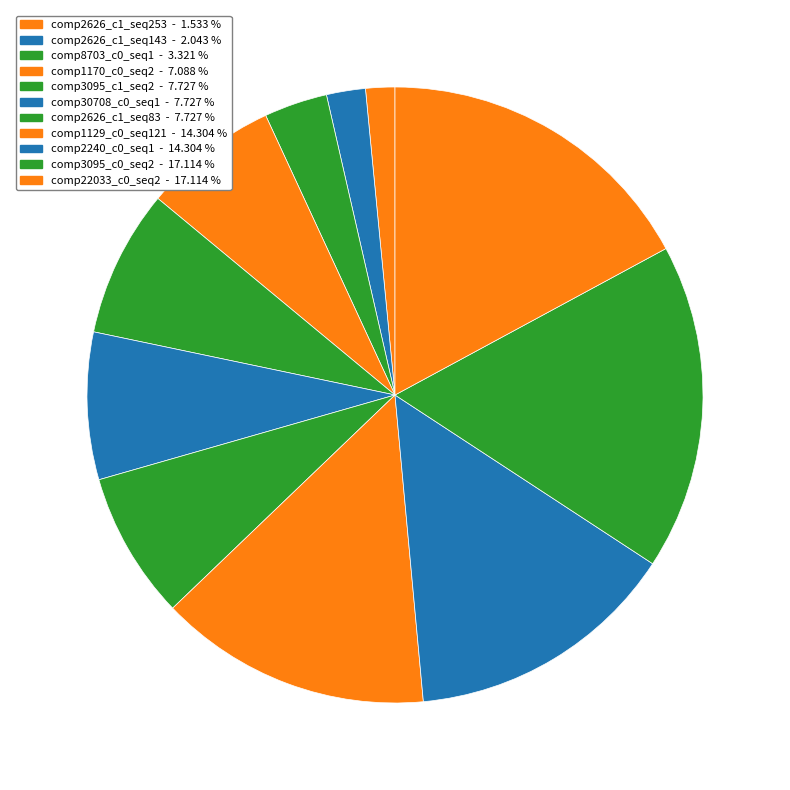

How many segments does this pie chart have?

11